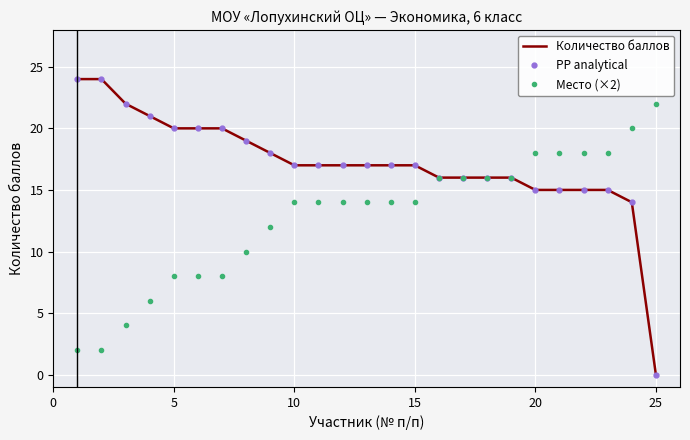

What is the value of the Количество баллов point at the 4th from the left?

21